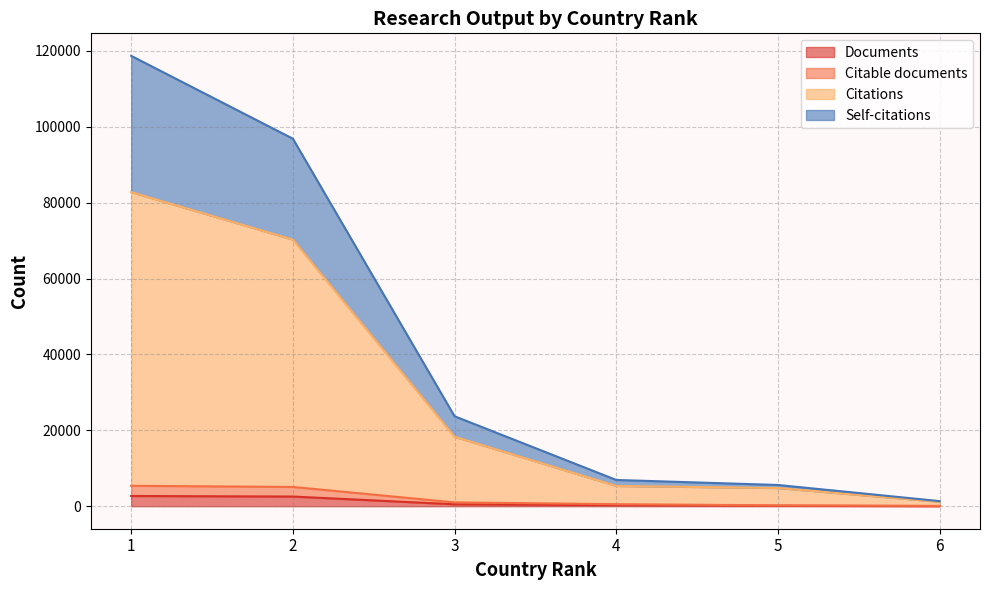

What is the maximum value for Documents?

2694